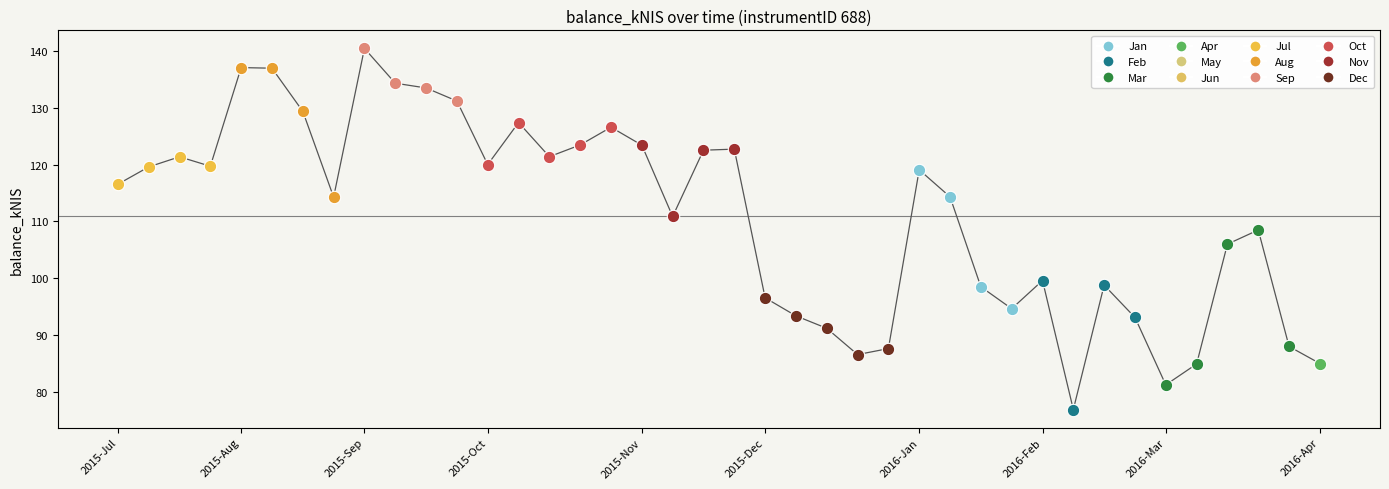

What is the difference between the maximum and minimum values?

63.6